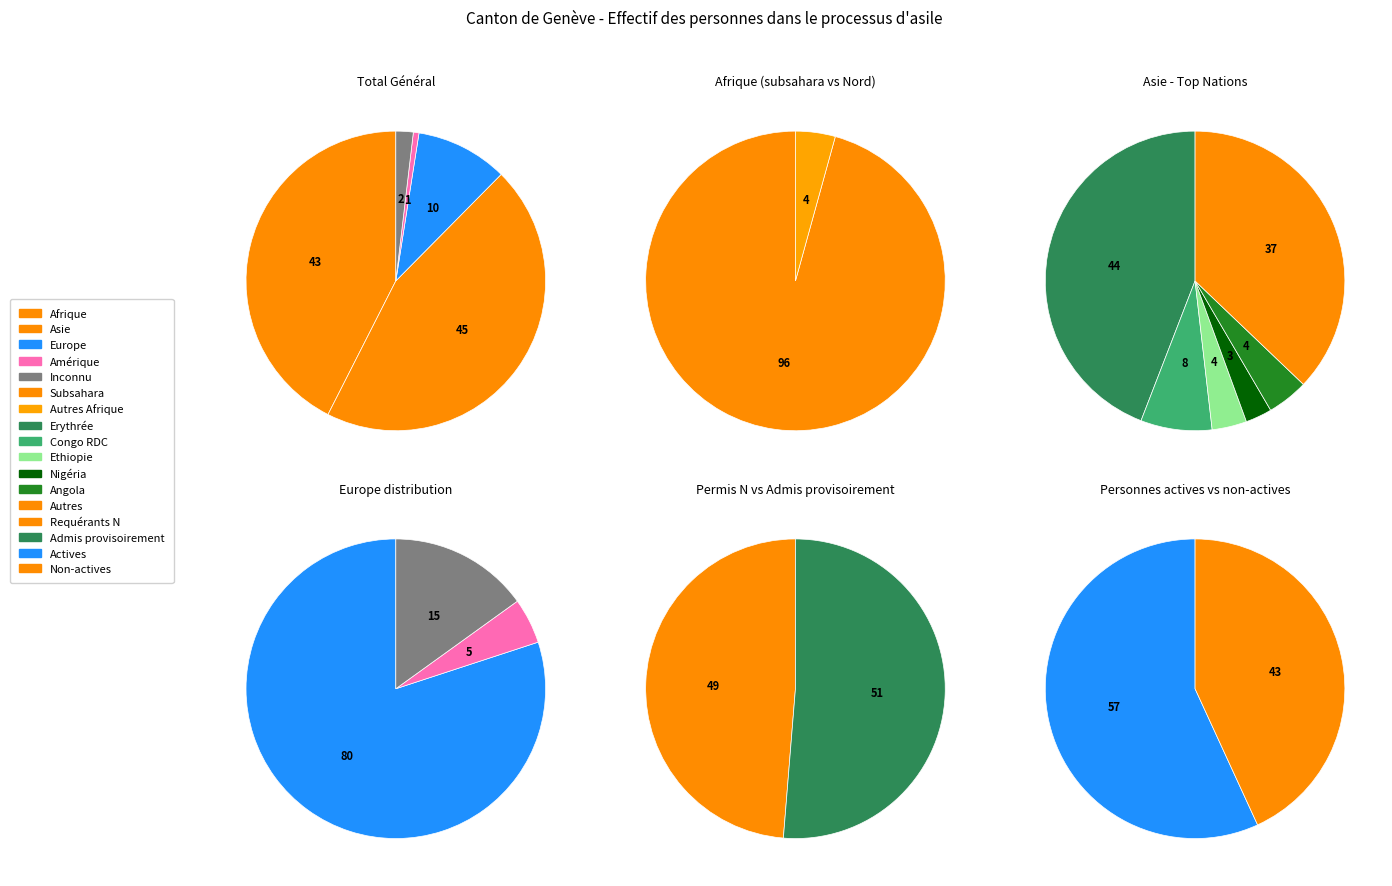

Does any single category account for the majority?

No